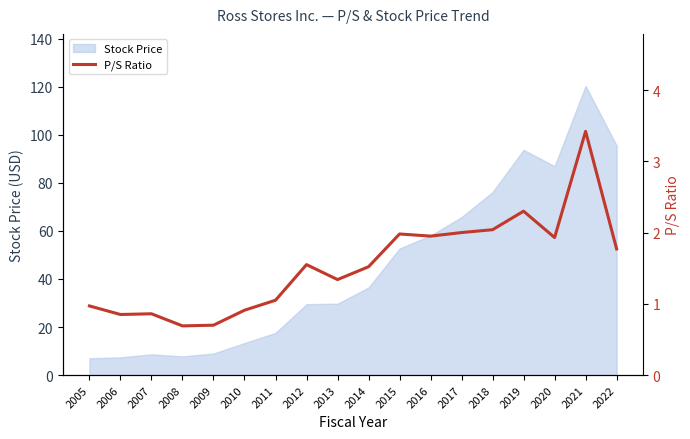

How many points are higher than both their immediate neighbors (excluding endpoints)?

5